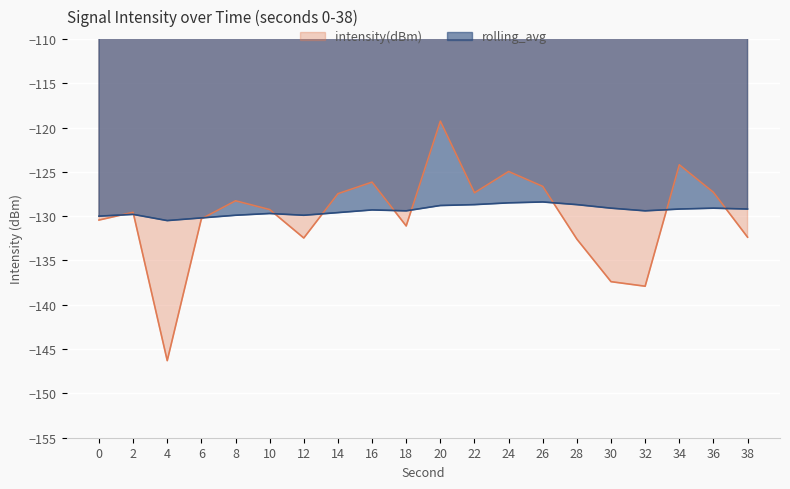

How many values in the intensity(dBm) series exceed -129?

9